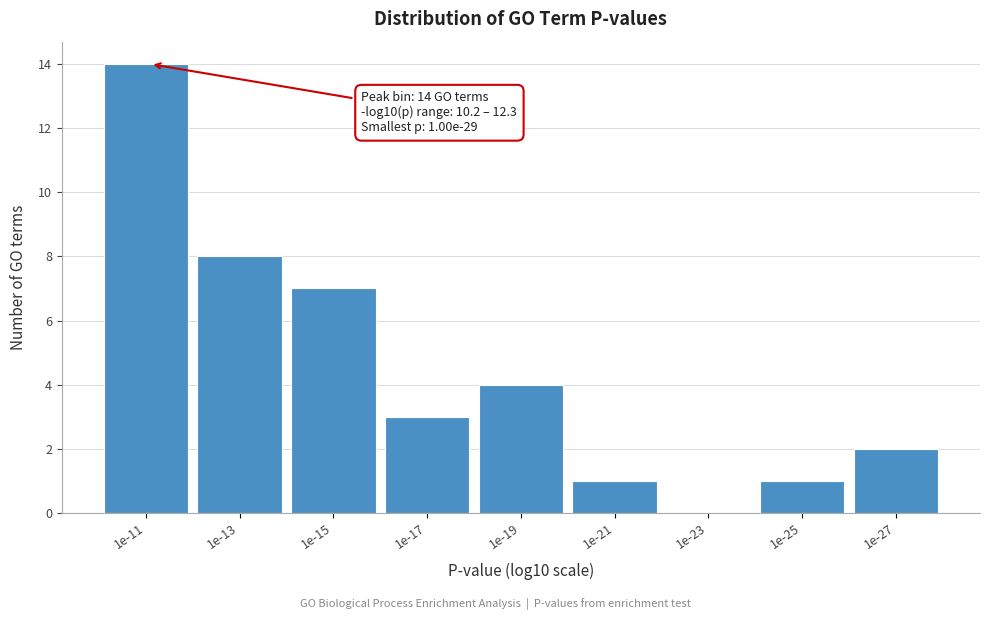

Reading left to right, transcribe all the data shown in this chart.

1e-11=14	1e-13=8	1e-15=7	1e-17=3	1e-19=4	1e-21=1	1e-23=0	1e-25=1	1e-27=2